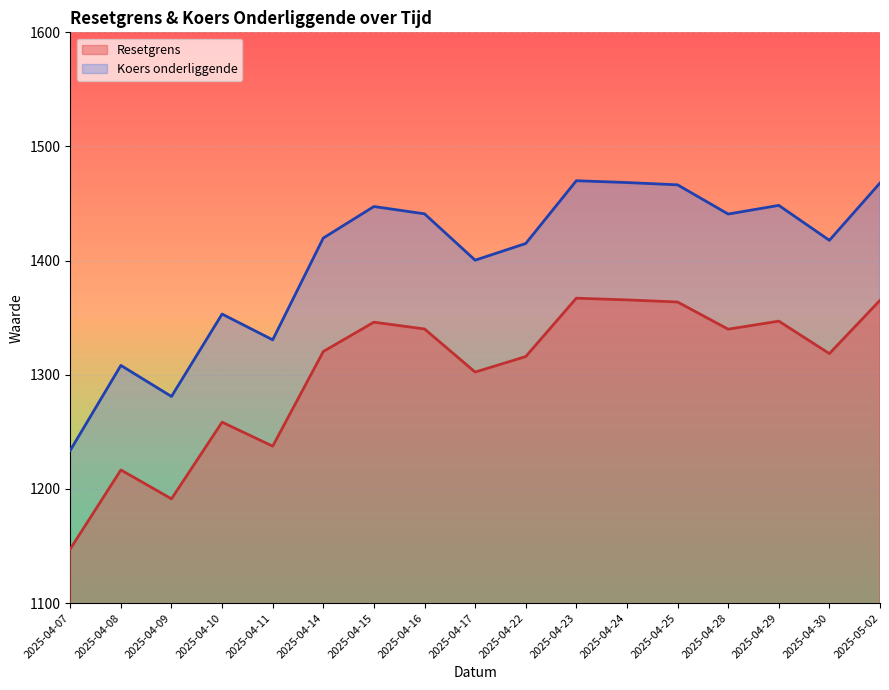

Where is Resetgrens nearest to the value 1351?

2025-04-10